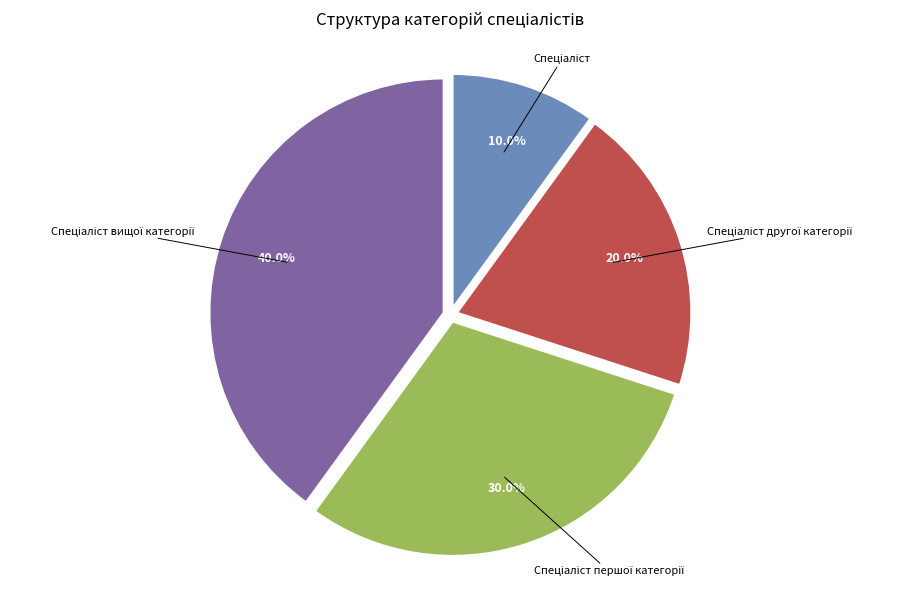

Does any single category account for the majority?

No